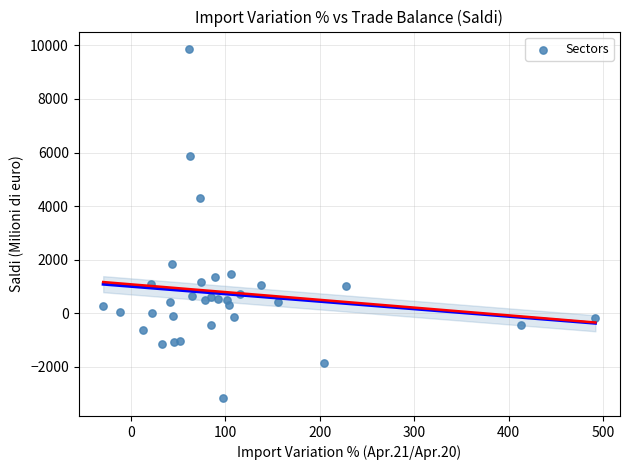

What is the range of Y values (max minus min)?

13048.7